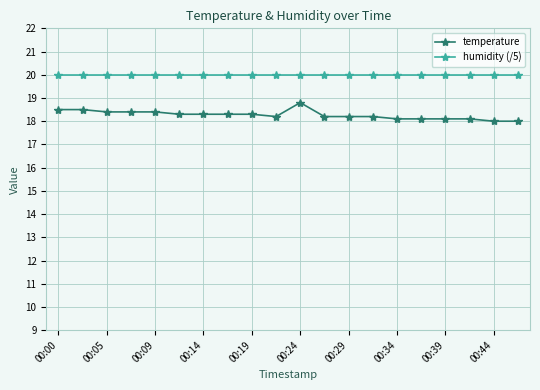

What is the smallest value displayed?

18.0